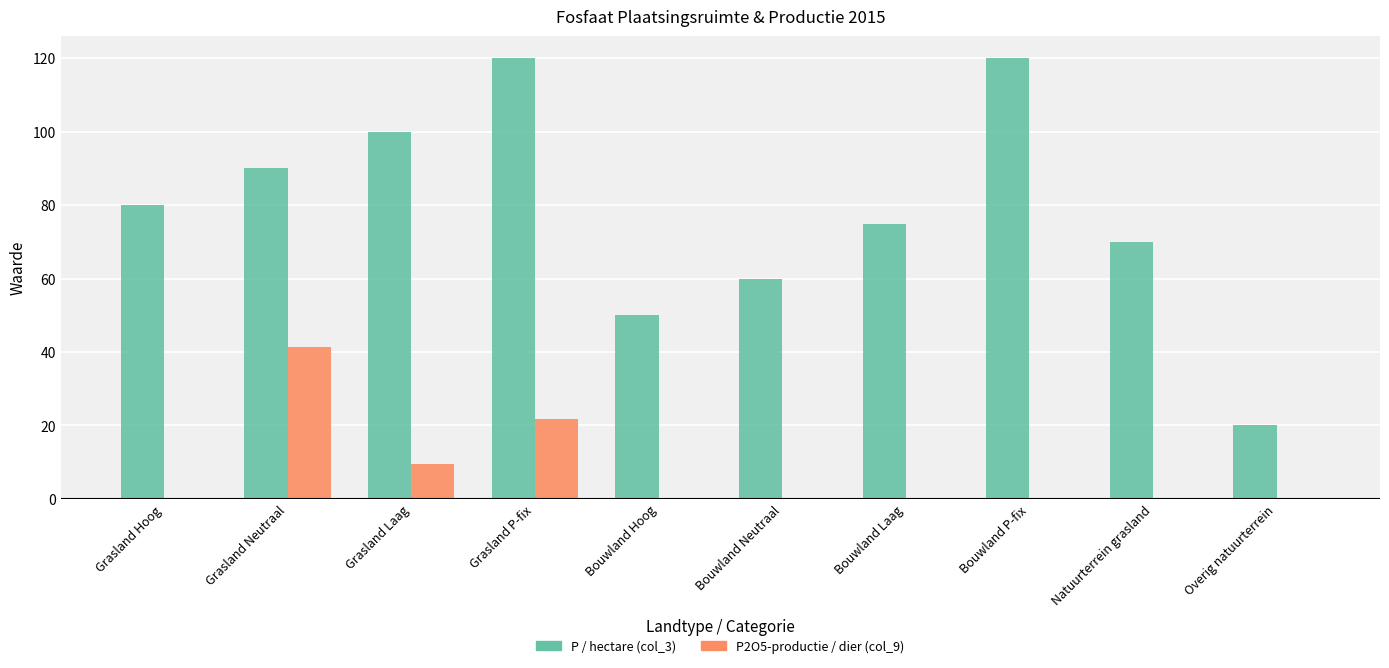

Where is P / hectare (col_3) nearest to the value 70?

Natuurterrein grasland